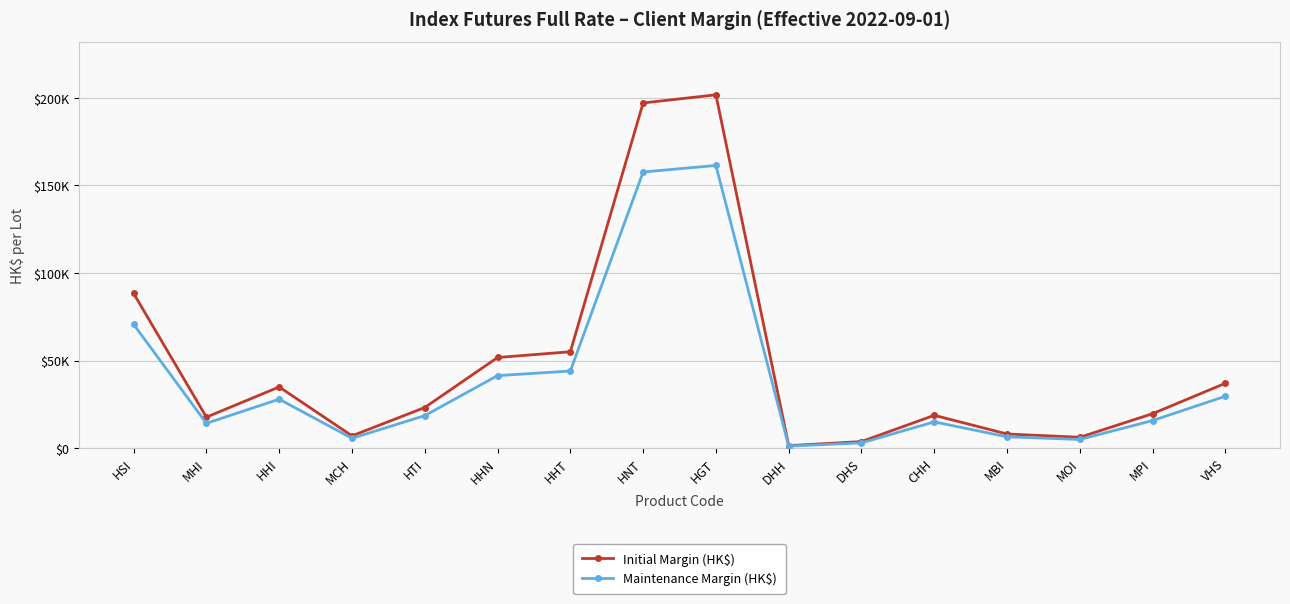

At which category does Initial Margin (HK$) reach its first local peak?

HHI